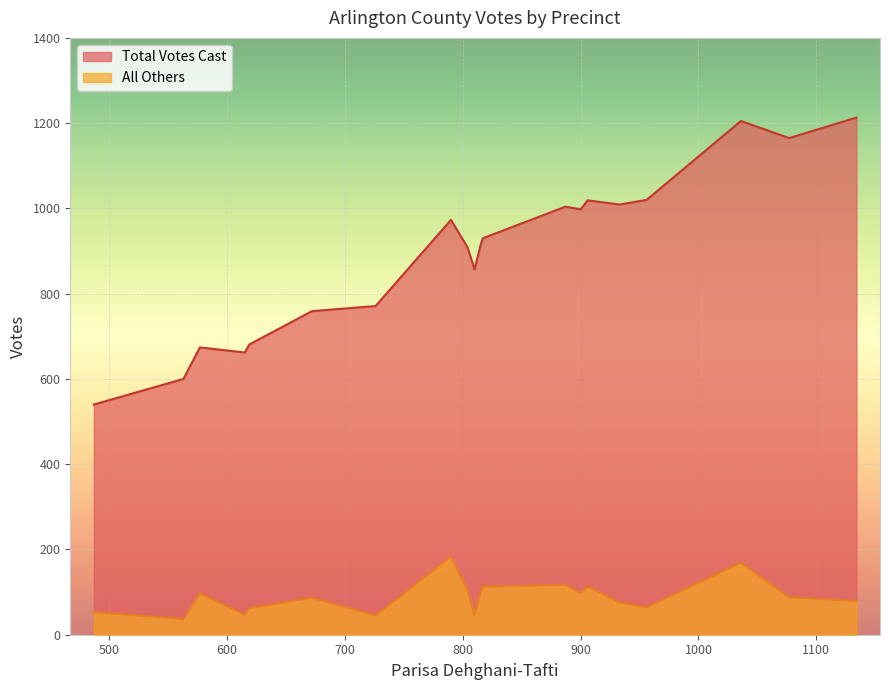

At which label does All Others reach its peak?

790